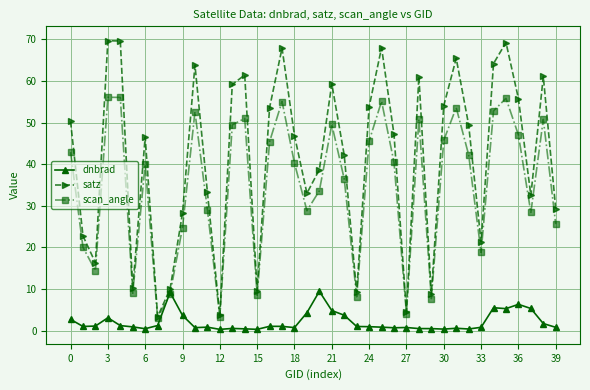

What is the greatest value displayed?

69.7